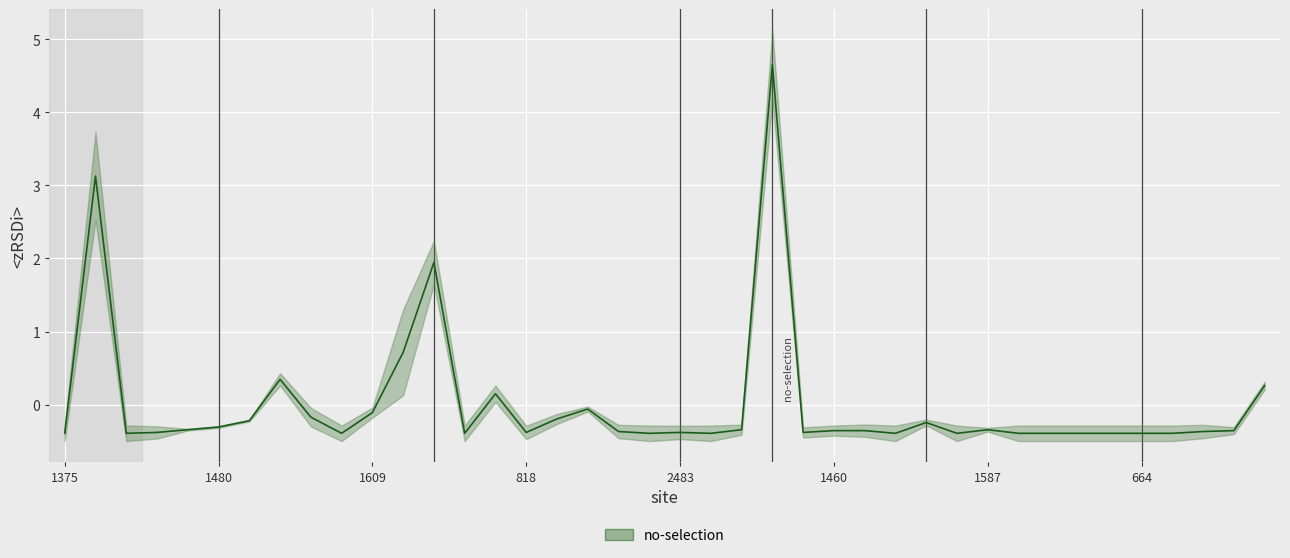

Reading left to right, what are all the values shown in this chart?

-0.4	3.1	-0.4	-0.4	-0.3	-0.3	-0.2	0.3	-0.2	-0.4	-0.1	0.7	1.9	-0.4	0.1	-0.4	-0.2	-0.1	-0.4	-0.4	-0.4	-0.4	-0.3	4.7	-0.4	-0.4	-0.4	-0.4	-0.2	-0.4	-0.3	-0.4	-0.4	-0.4	-0.4	-0.4	-0.4	-0.4	-0.4	0.3